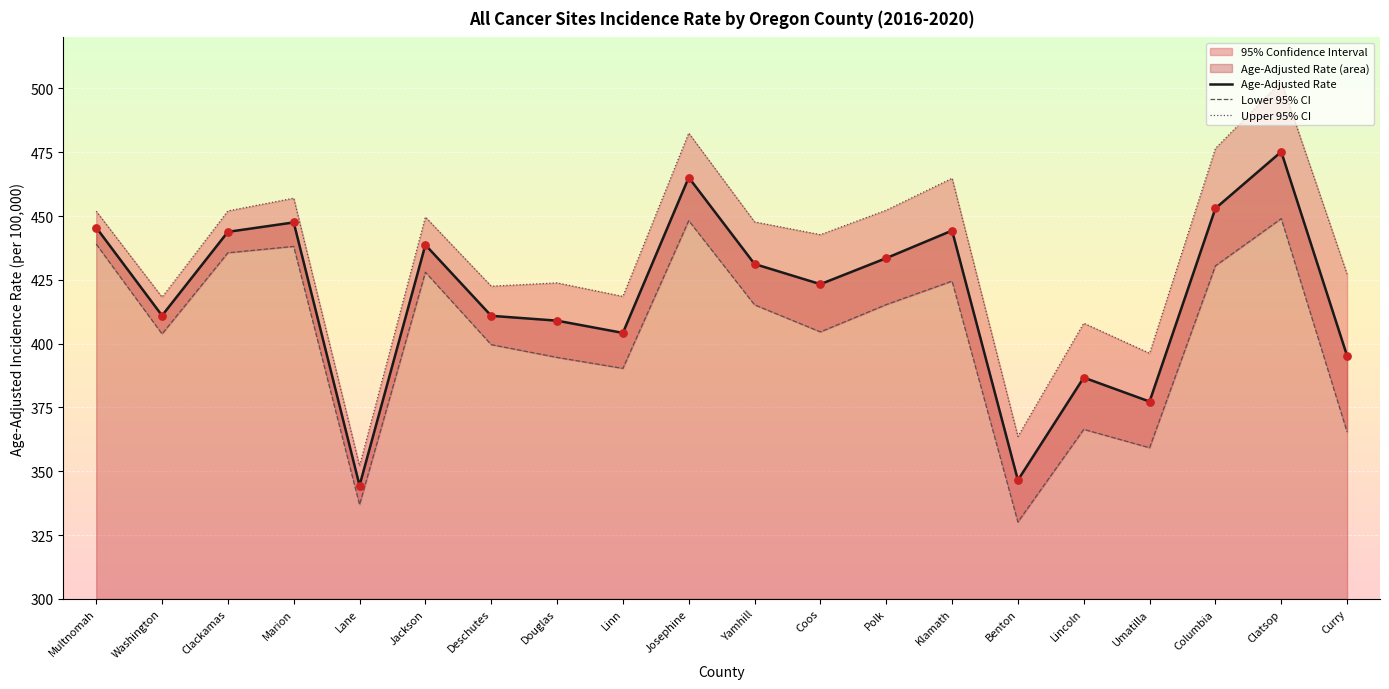

The value of Age-Adjusted Rate at Jackson is 438.7. True or false?

True